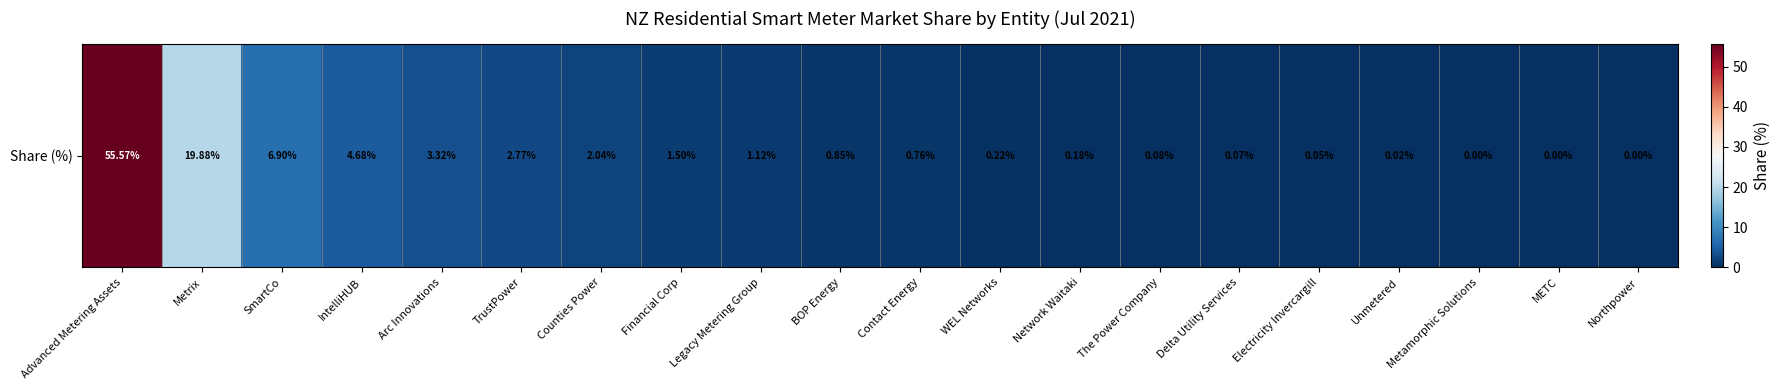

What is the difference between the maximum and minimum values?

55.6